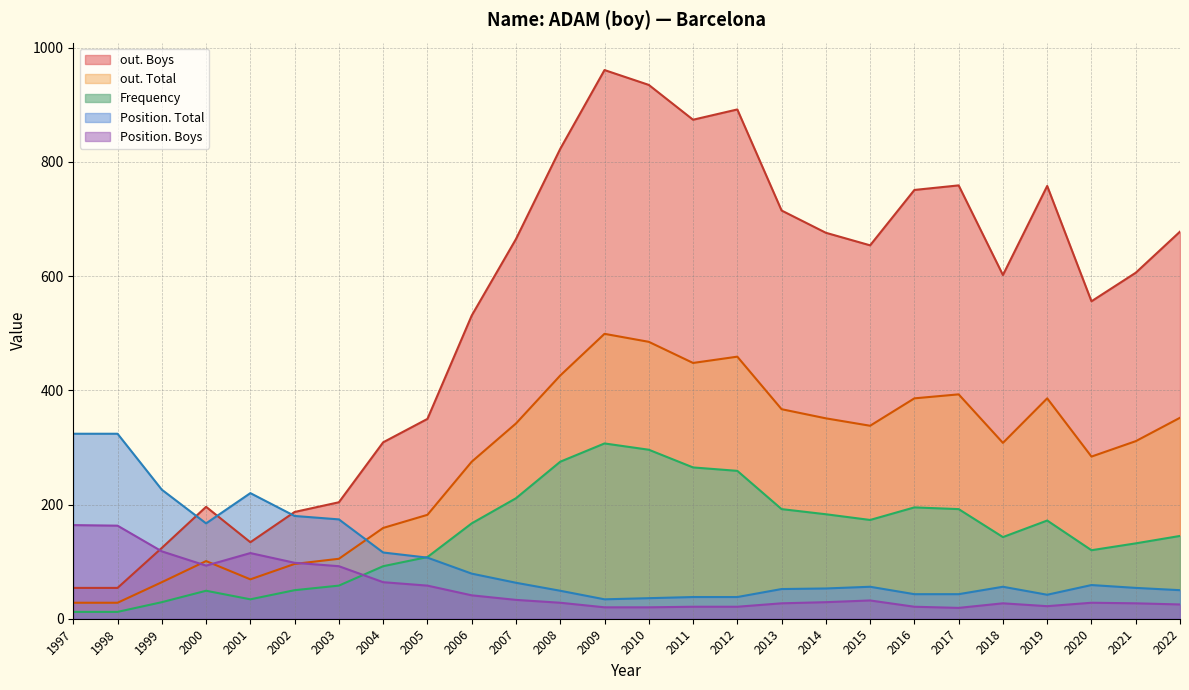

Where does the Position. Total series first go above 56?

1997